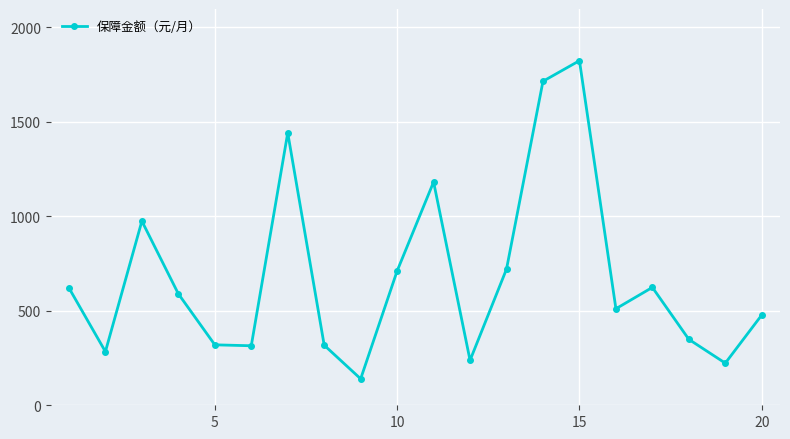

What is the smallest value displayed?

140